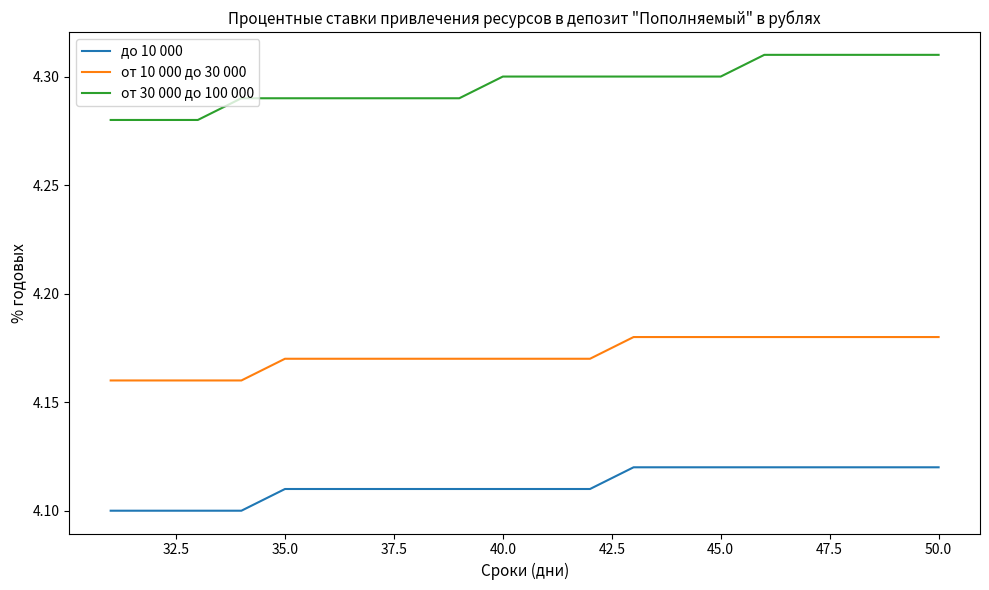

List the series in order of their overall mean, highest first.

от 30 000 до 100 000, от 10 000 до 30 000, до 10 000